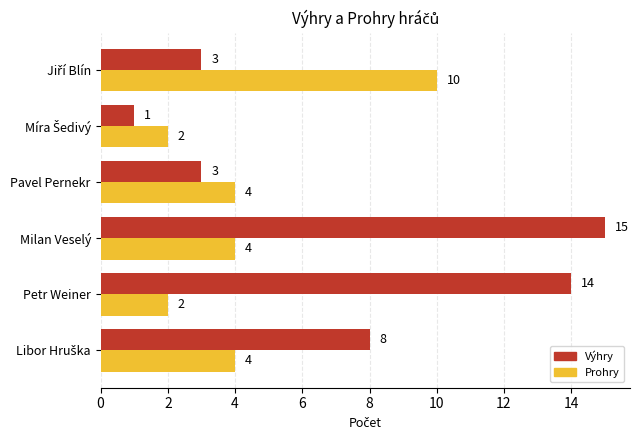

How many data points in Výhry are less than 8?

3